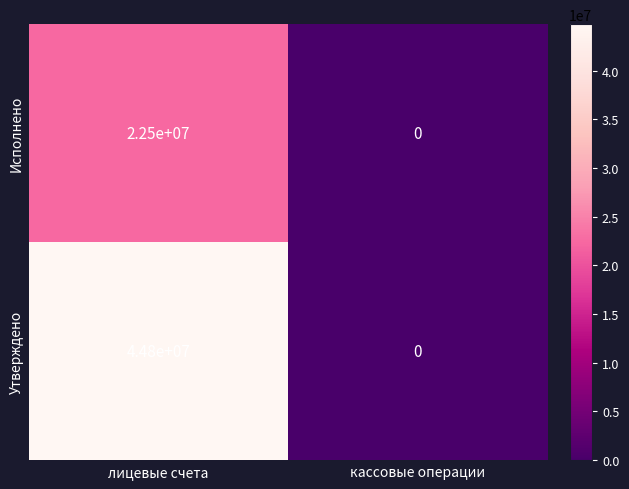

How many values in the Утверждено series are below 44800000?

1